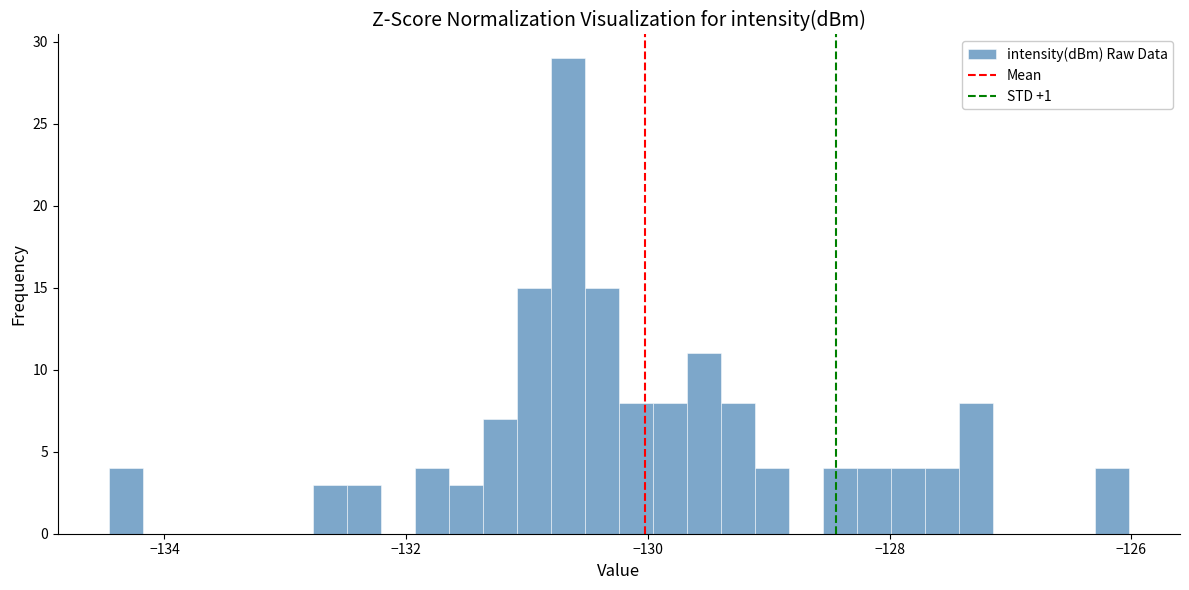

Read against the x-axis, roughly where is the centre of the tallest bar?

-130.6